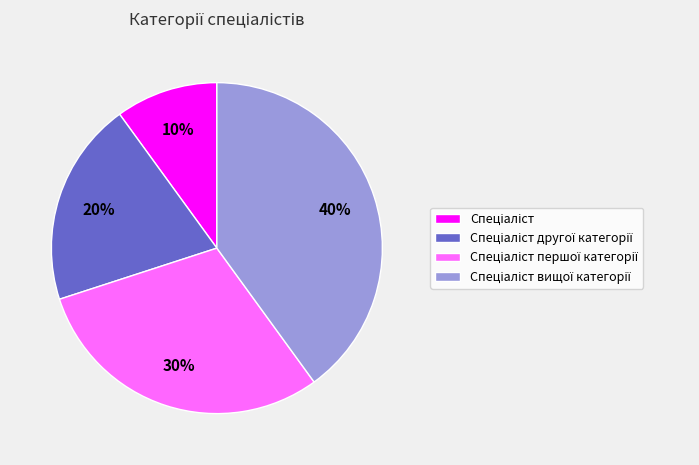

To the nearest percent, what is the average slice percentage?

25%